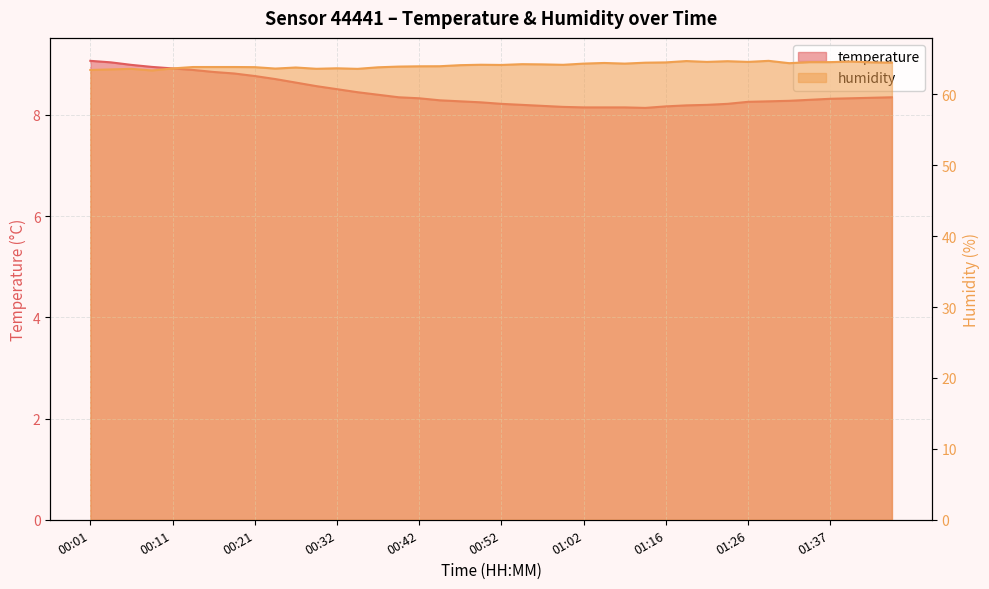

Is the value of temperature at 01:24 greater than the value of humidity at 01:18?

No